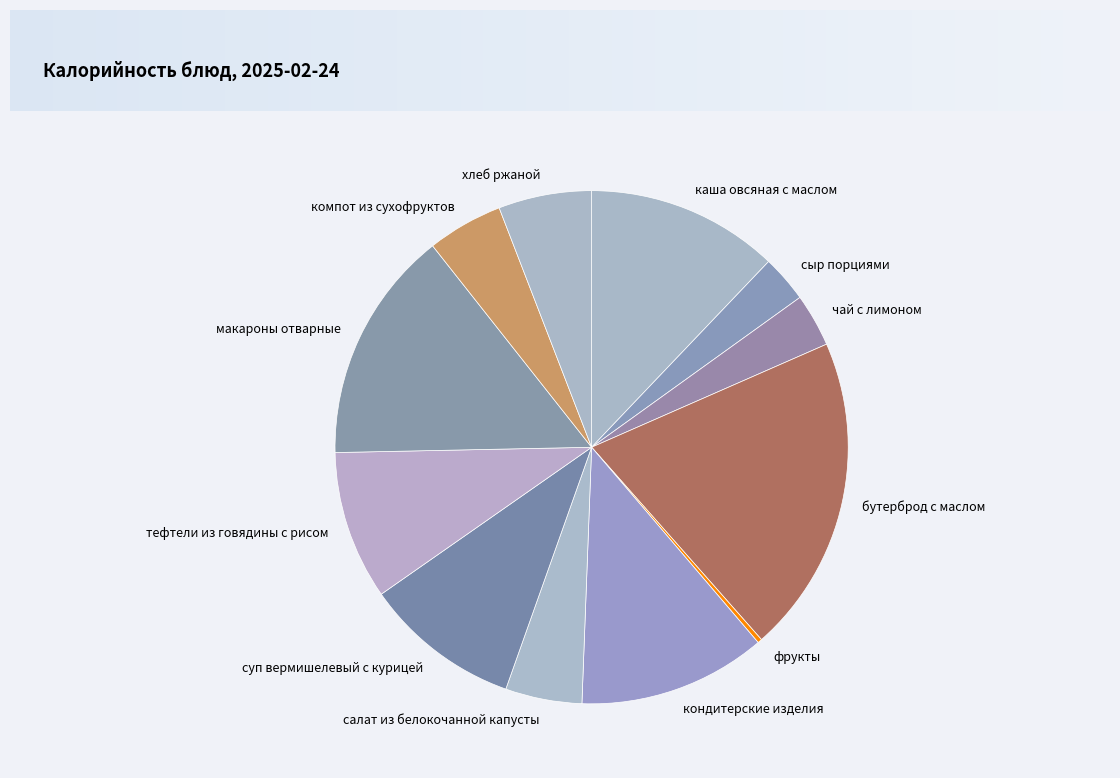

To the nearest percent, what is the average slice percentage?

8%